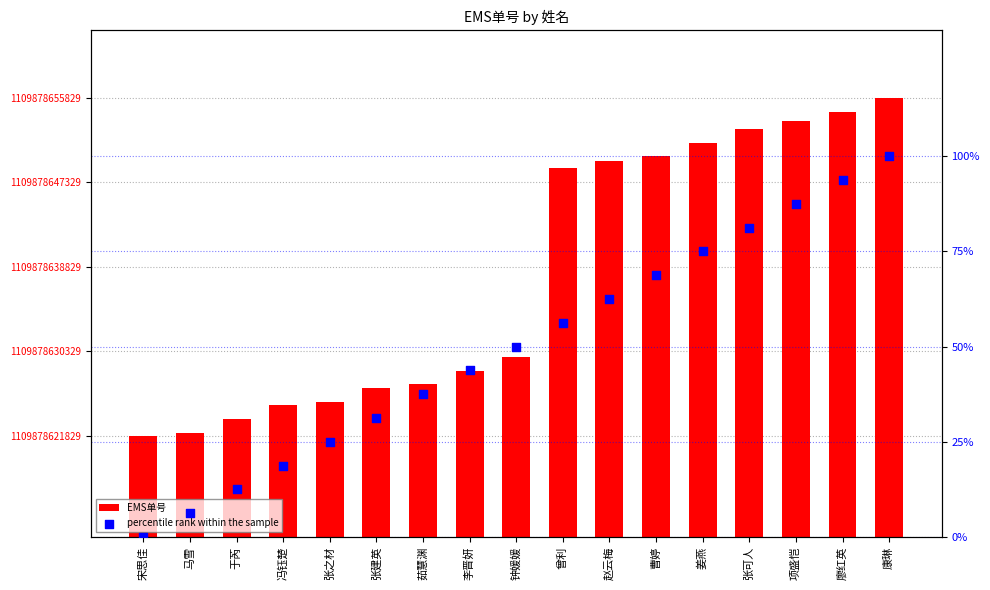

Which series reaches the maximum Y coordinate?

EMS单号